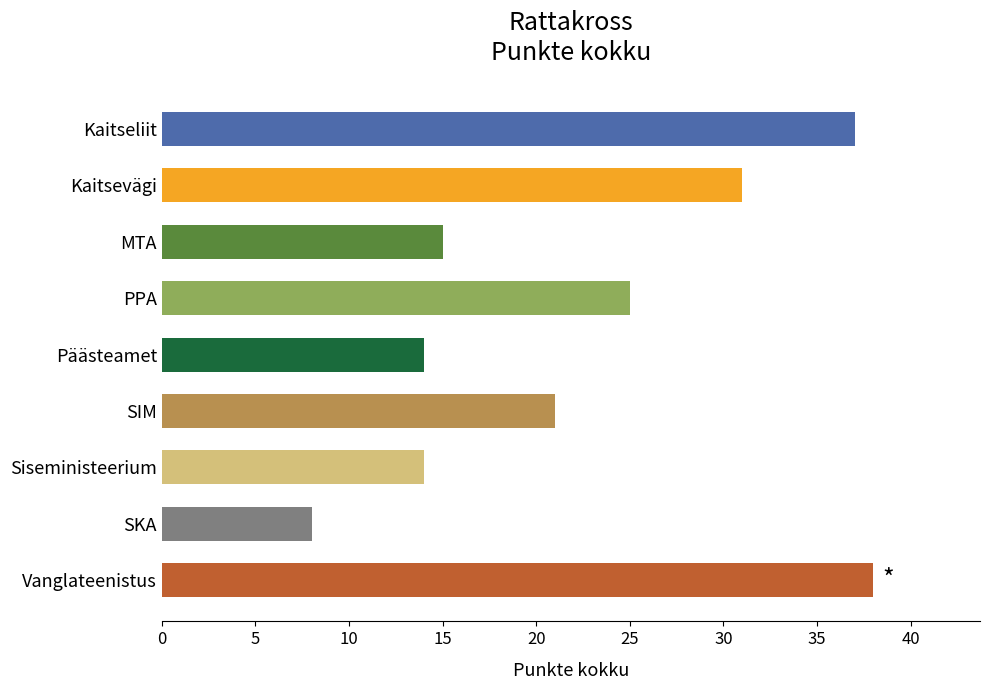

How many bars are there in total?

9